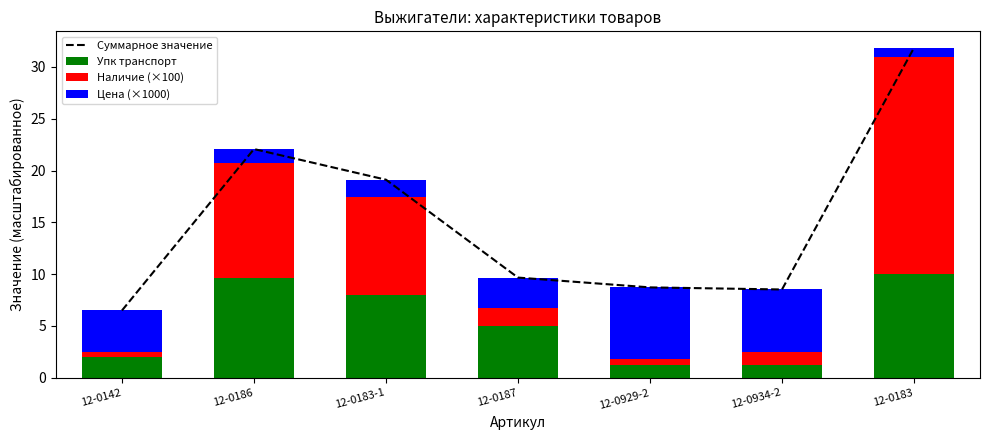

Reading right to left, list all the values displayed in this chart.

Суммарное значение: 12-0183=31.8	12-0934-2=8.5	12-0929-2=8.7	12-0187=9.7	12-0183-1=19.1	12-0186=22.1	12-0142=6.5
Упк транспорт: 12-0183=10.0	12-0934-2=1.2	12-0929-2=1.2	12-0187=5.0	12-0183-1=8.0	12-0186=9.6	12-0142=2.0
Наличие (×100): 12-0183=21.0	12-0934-2=1.3	12-0929-2=0.7	12-0187=1.7	12-0183-1=9.4	12-0186=11.1	12-0142=0.5
Цена (×1000): 12-0183=0.9	12-0934-2=6.0	12-0929-2=6.9	12-0187=2.9	12-0183-1=1.7	12-0186=1.3	12-0142=4.0